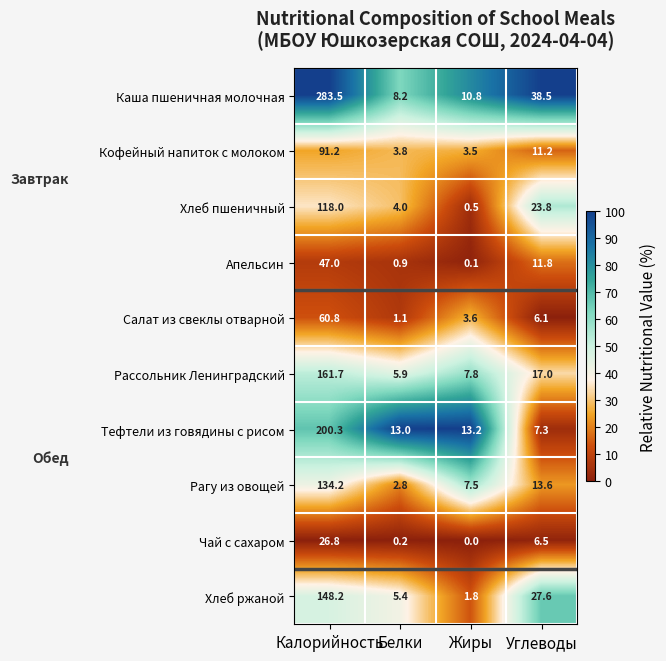

Which label corresponds to the largest value in the chart?

Калорийность